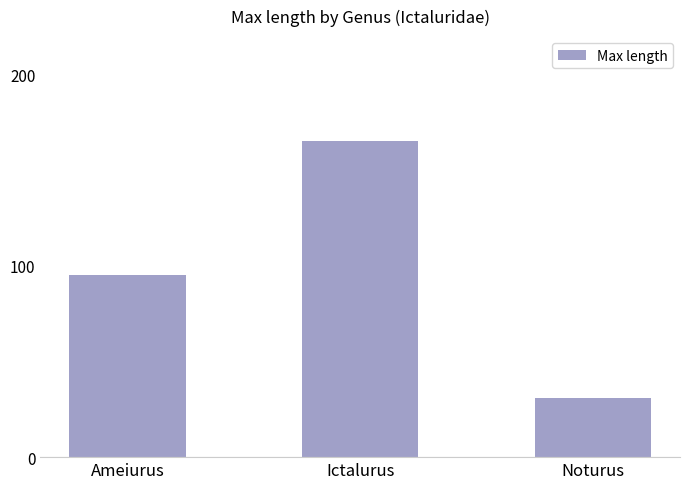

Which label corresponds to the largest value in the chart?

Ictalurus